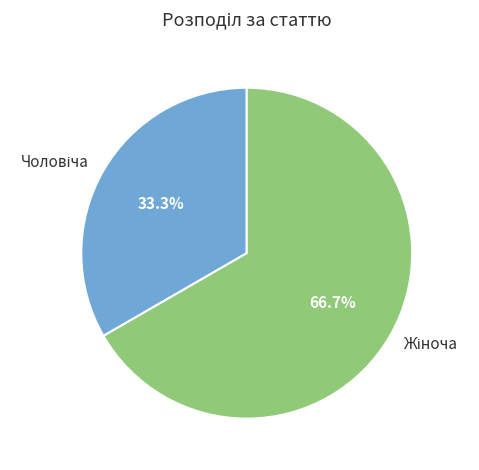

How many segments does this pie chart have?

2